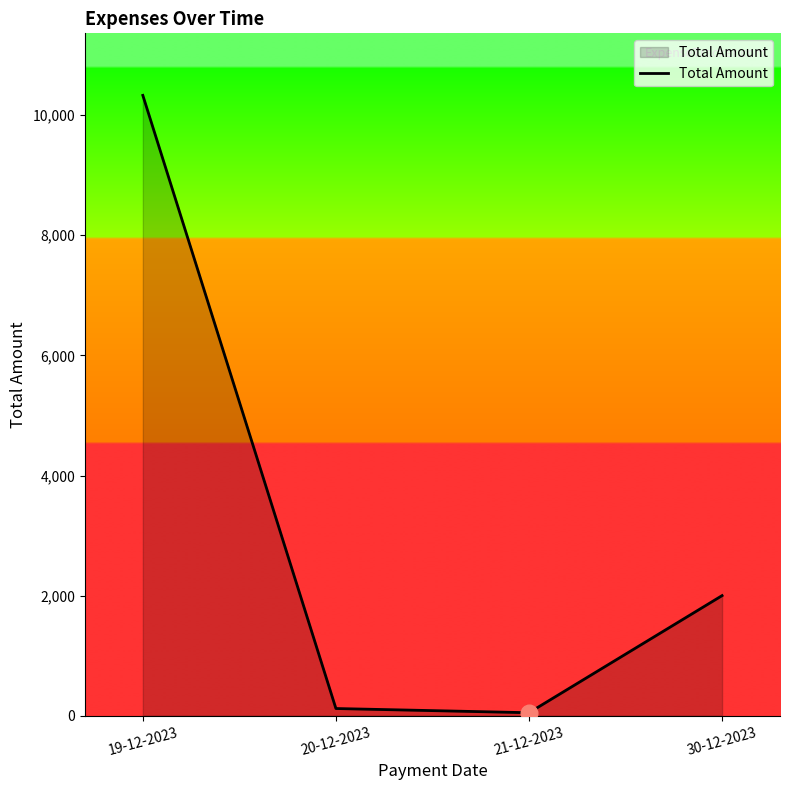

The value at 19-12-2023 is 10330. True or false?

True